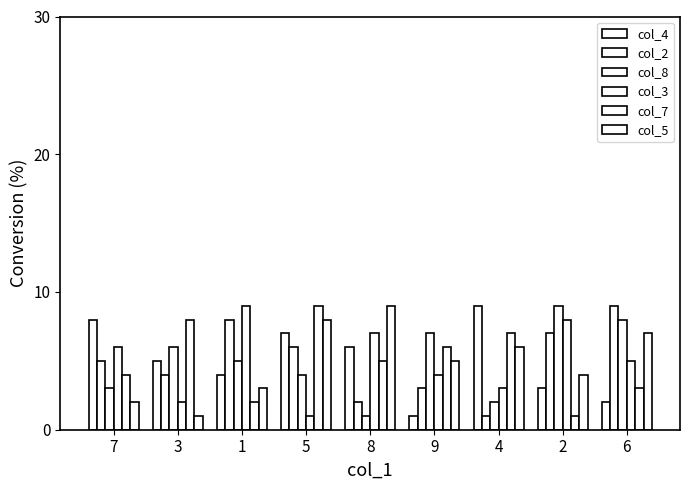

How many data points in col_2 are less than 5?

4